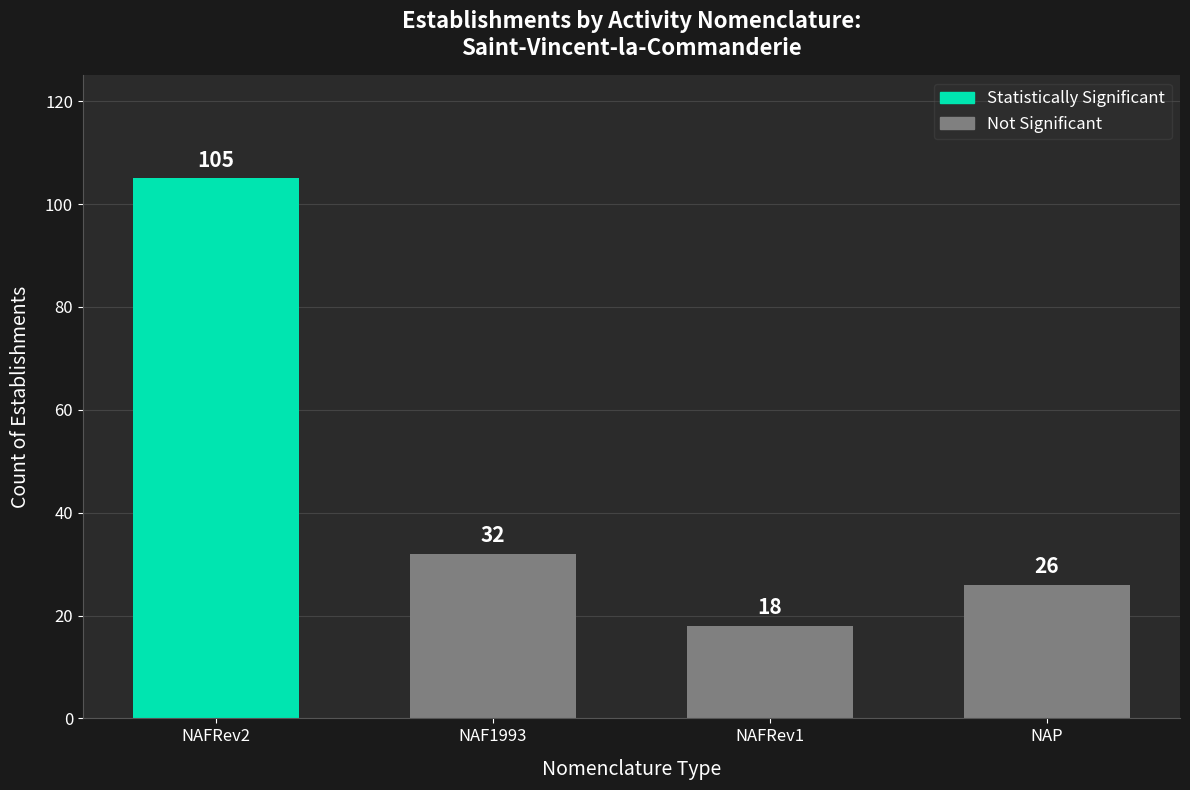

What is the total value across all series at NAP?

26